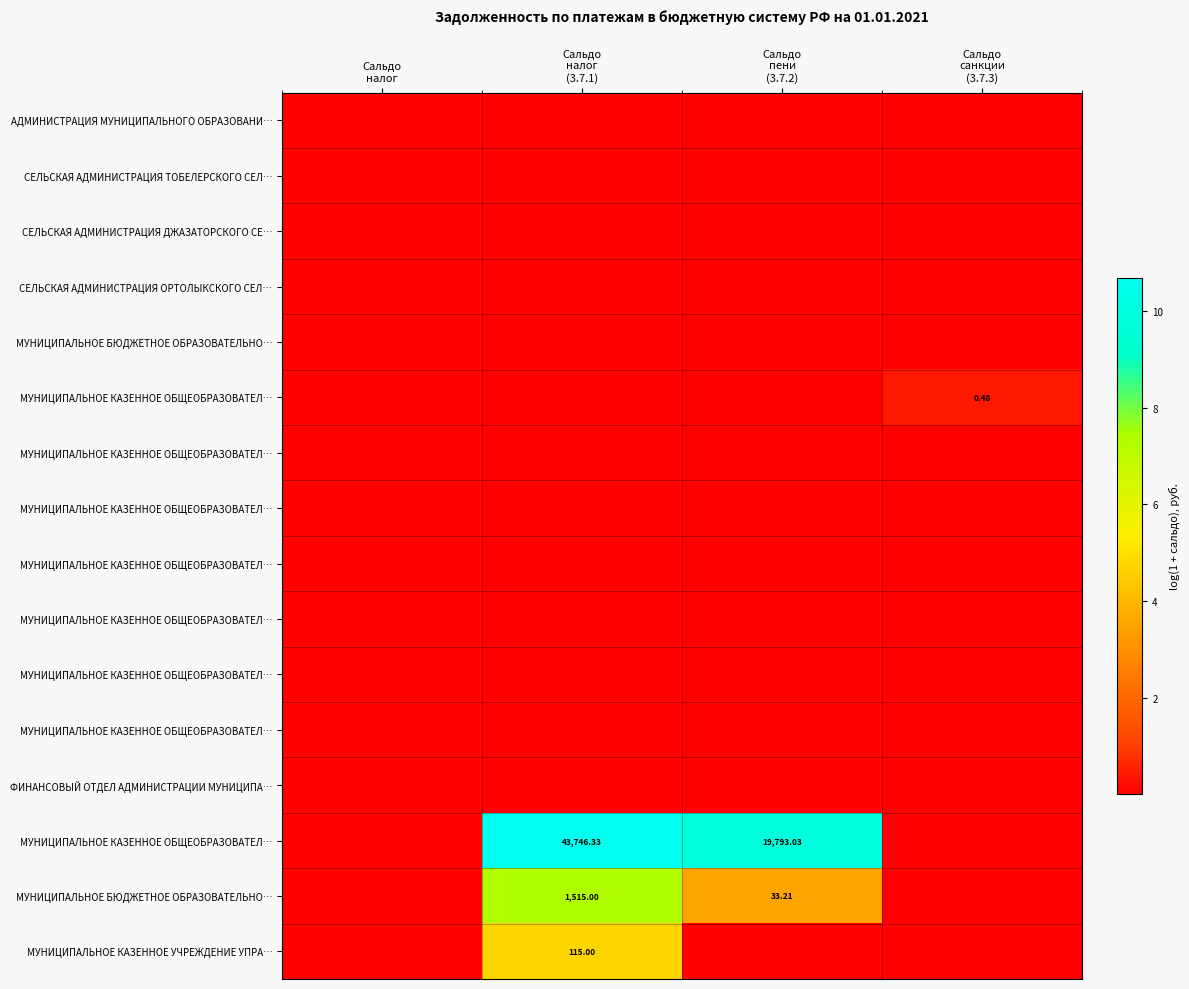

Count the number of data series in this chart.

16